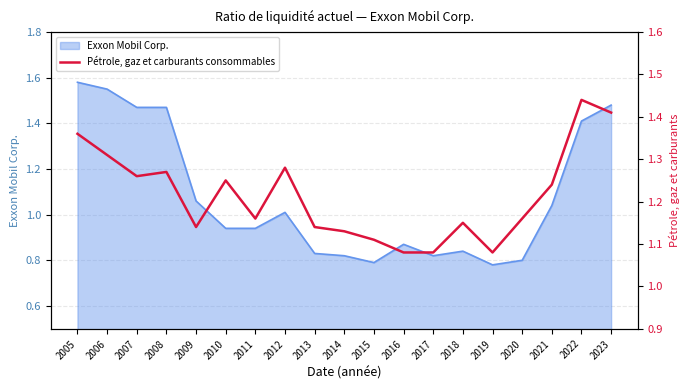

True or false: Exxon Mobil Corp. has a value of 0.5 at 2020.

False